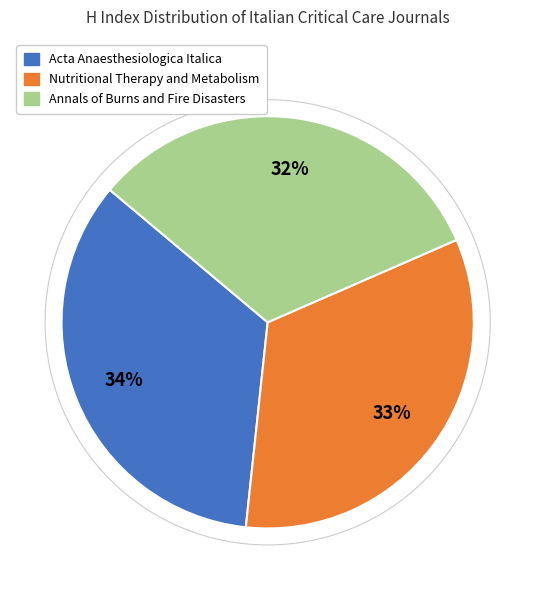

To the nearest percent, what is the difference between the Acta Anaesthesiologica Italica and Nutritional Therapy and Metabolism slice percentages?

1%